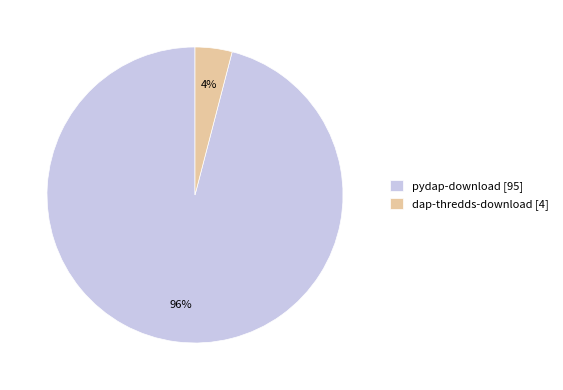

Count the number of slices in the pie.

2